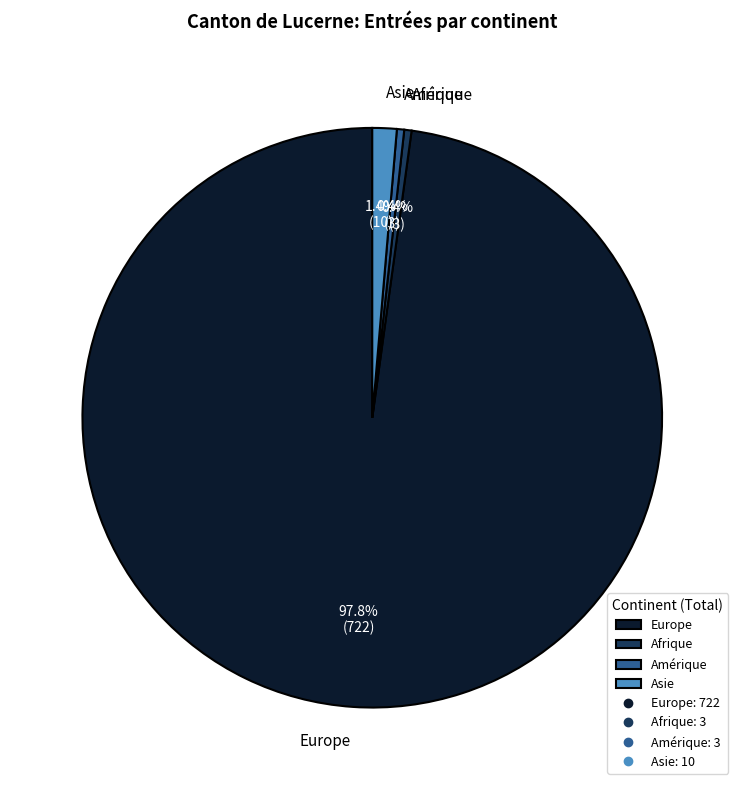

What percentage do Europe and Afrique together represent?

98.2%